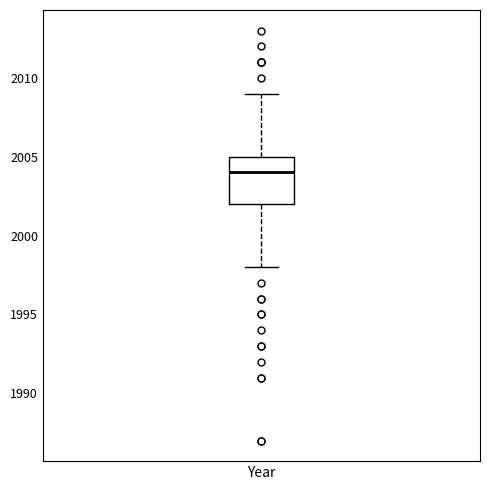

Where does the median line of the box for Year sit on the y-axis? The values are not printed on the chart, so give them approximately, as read against the axis.

2004